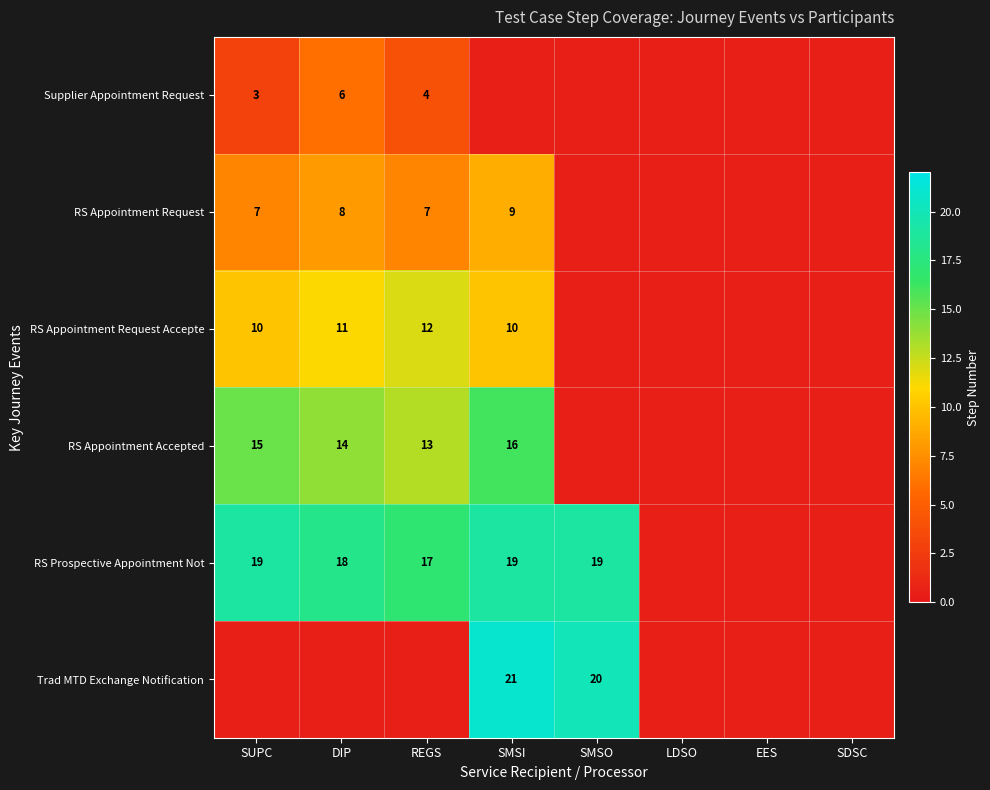

What is the difference between the RS Appointment Request values at SMSI and REGS?

2.0